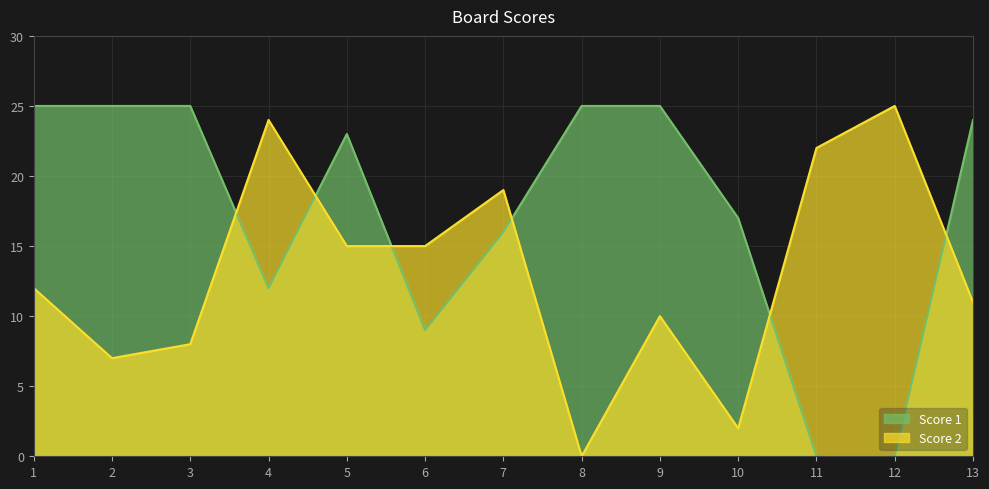

True or false: Score 1 and Score 2 intersect in this chart.

True